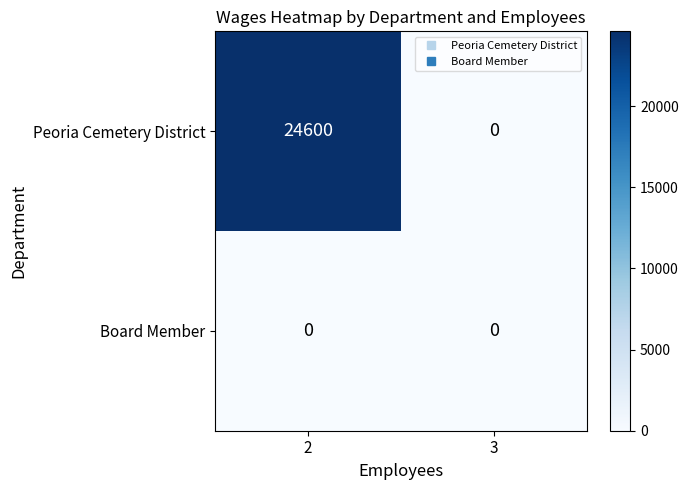

List the series in order of their peak value, highest first.

Peoria Cemetery District, Board Member